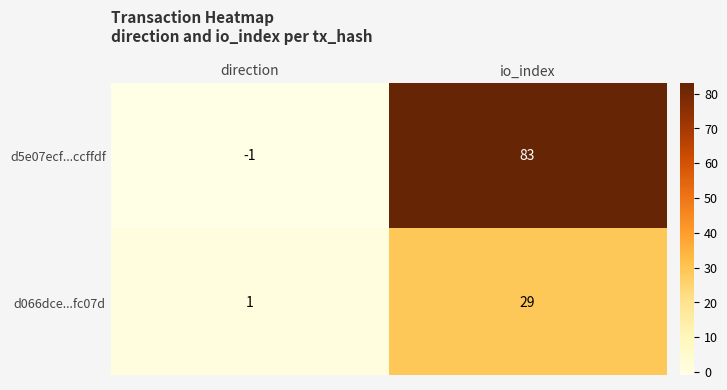

How many values in the d5e07ecf...ccffdf series are below 83?

1